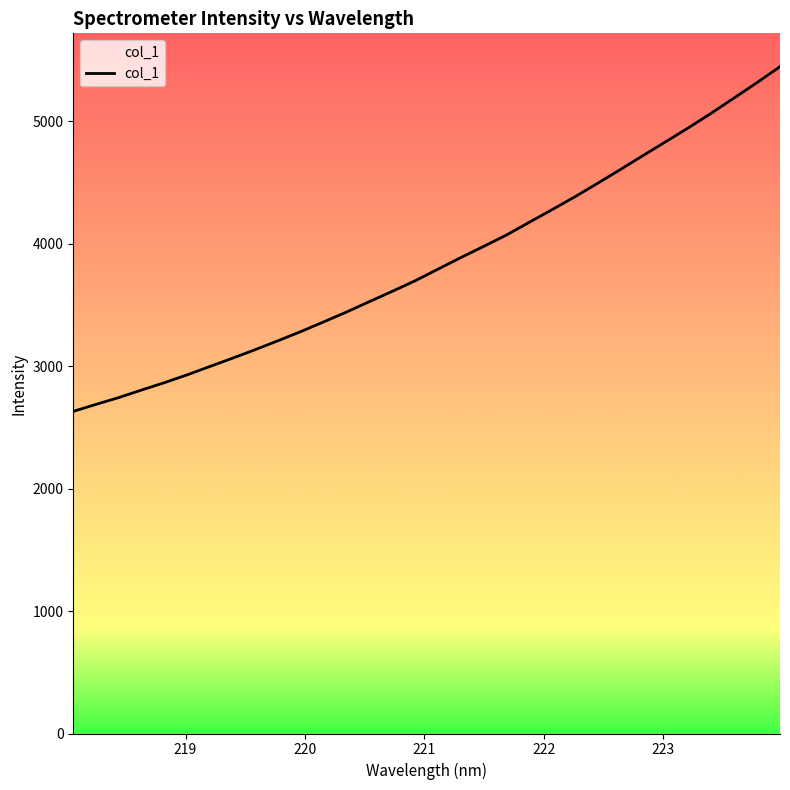

What is the value of the 27th point from the left?

4835.5